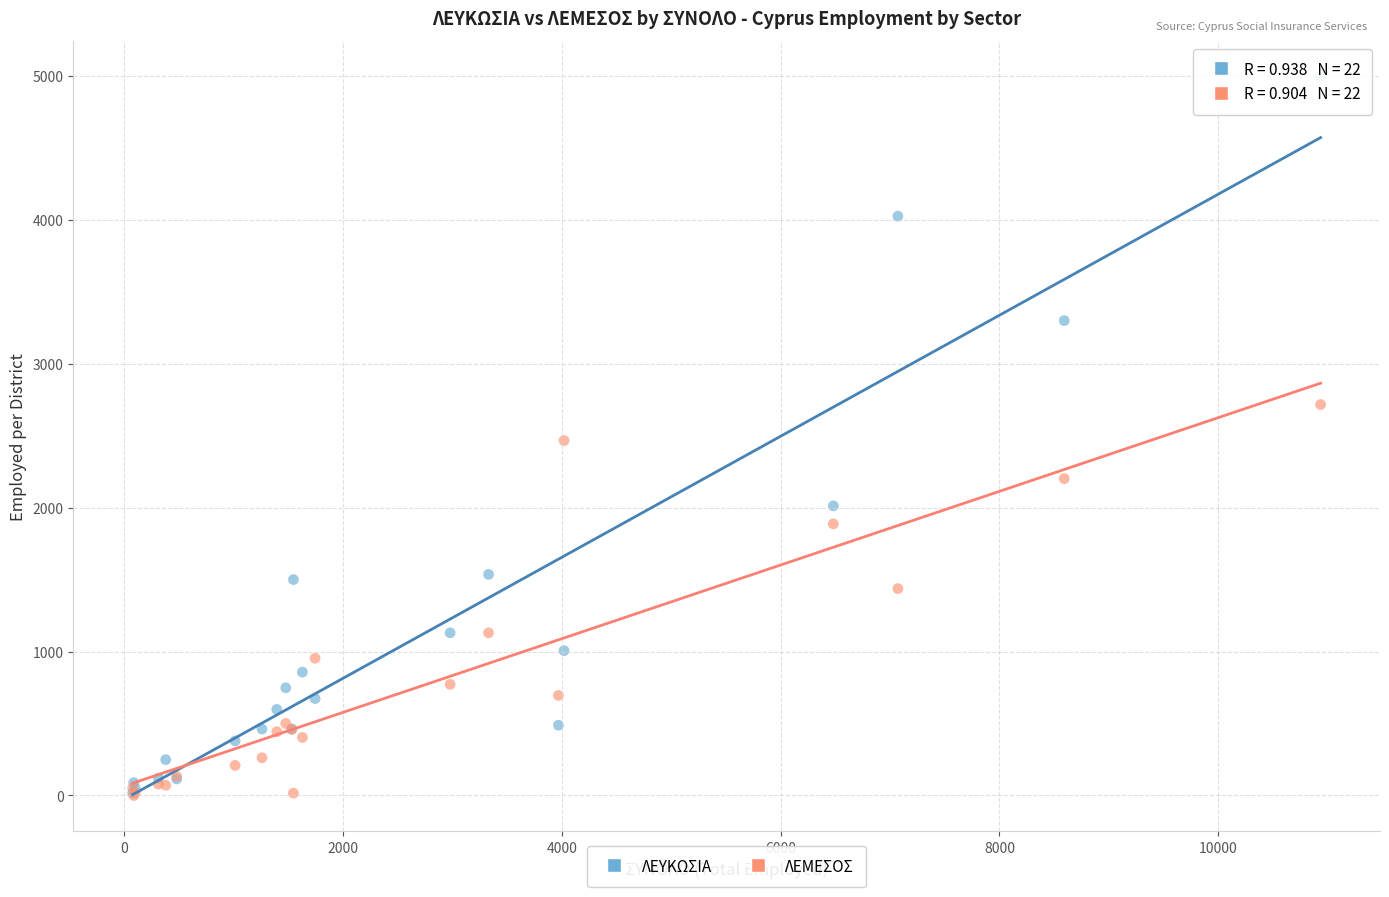

In the ΛΕΜΕΣΟΣ series, what Y value is closest to 1358?

1437